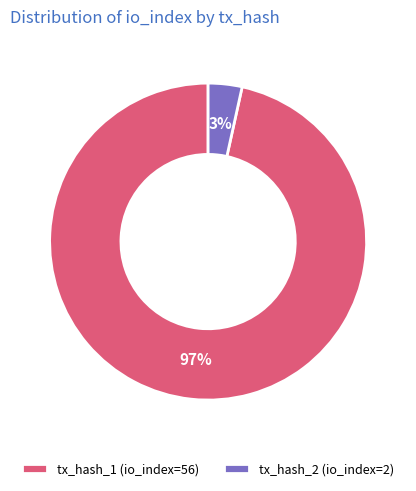

Count the number of slices in the pie.

2